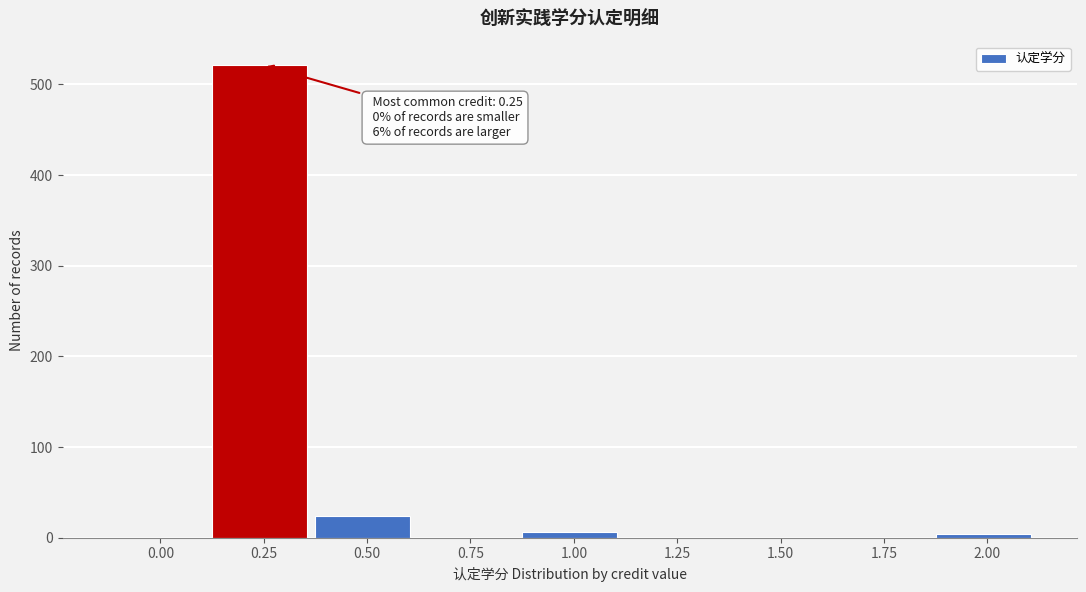

Is it true that the value at 1.75 is -258?

False